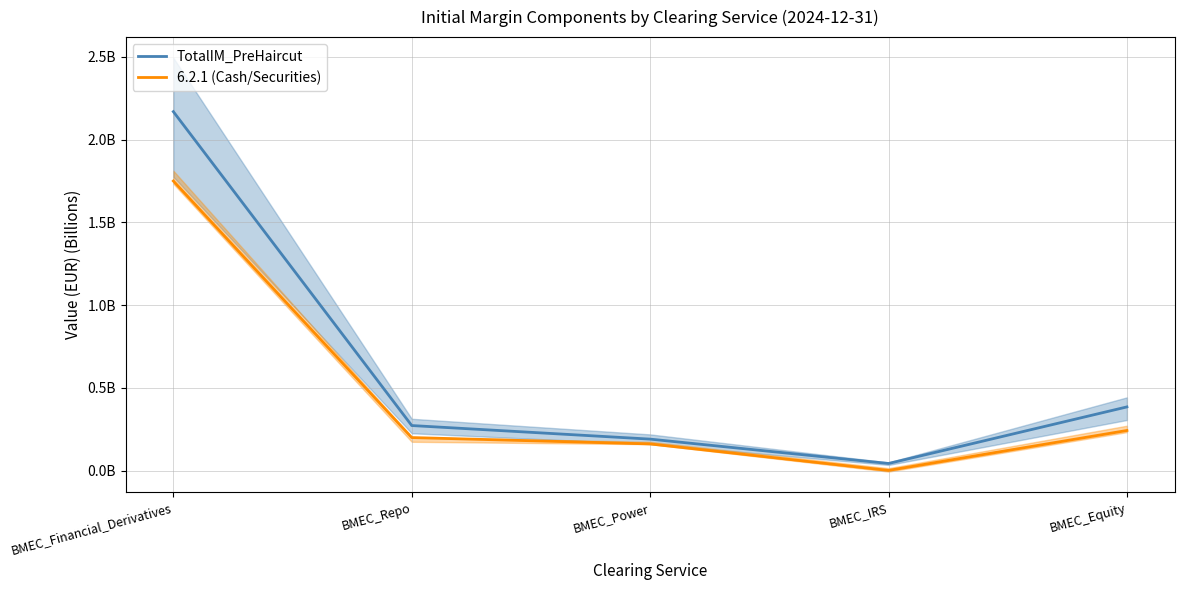

Rank the series by their maximum value, from highest to lowest.

TotalIM_PreHaircut, 6.2.1 (Cash/Securities)